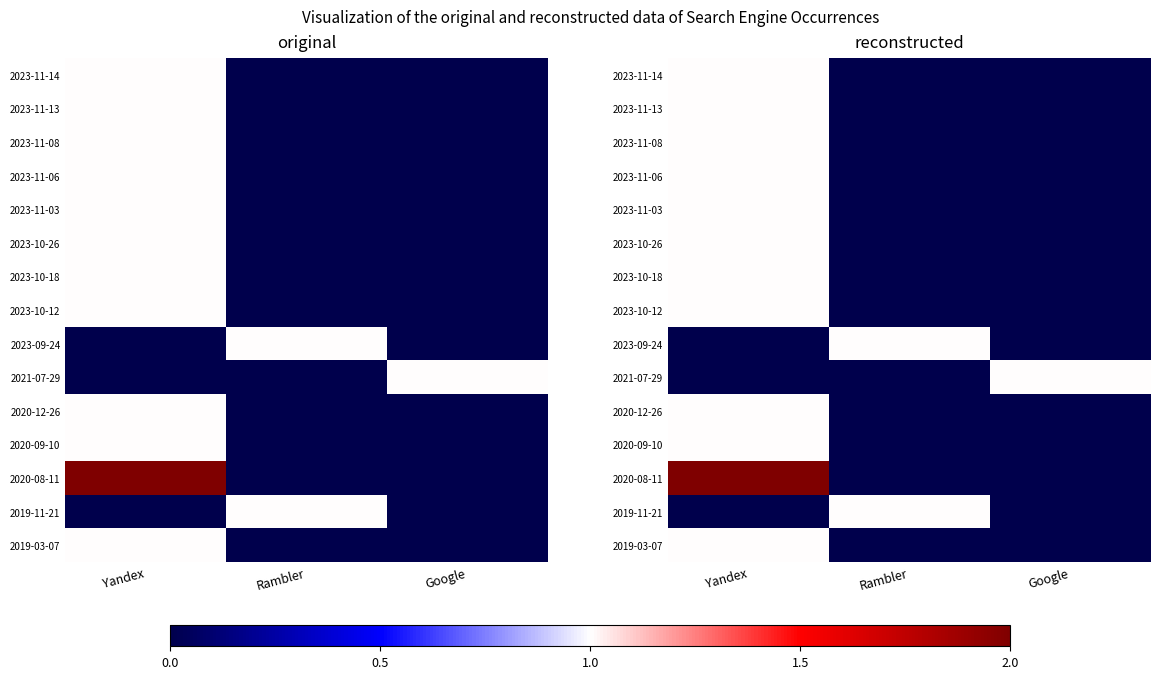

How many positive values does the 2019-03-07 series have?

1